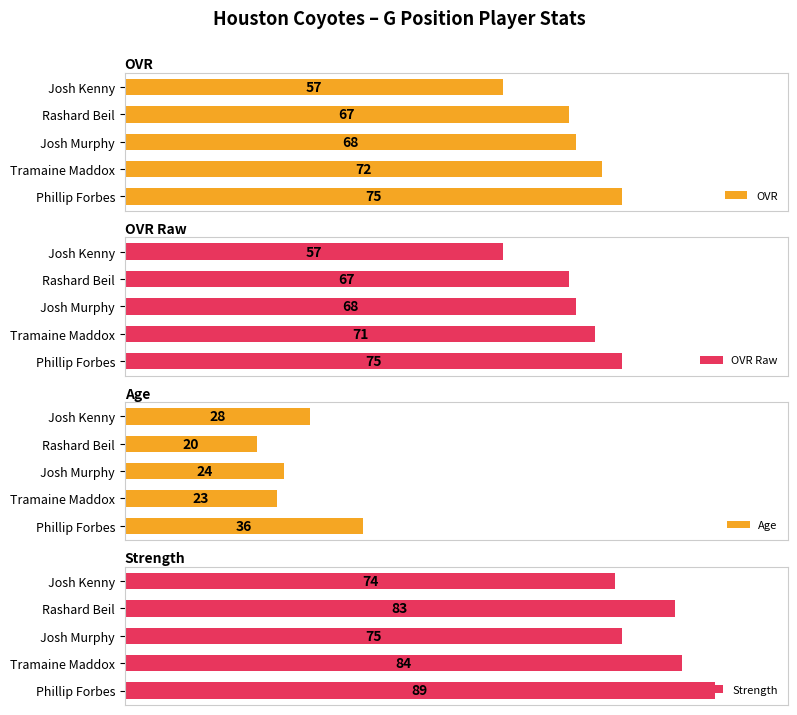

At which label does OVR reach its peak?

Phillip Forbes